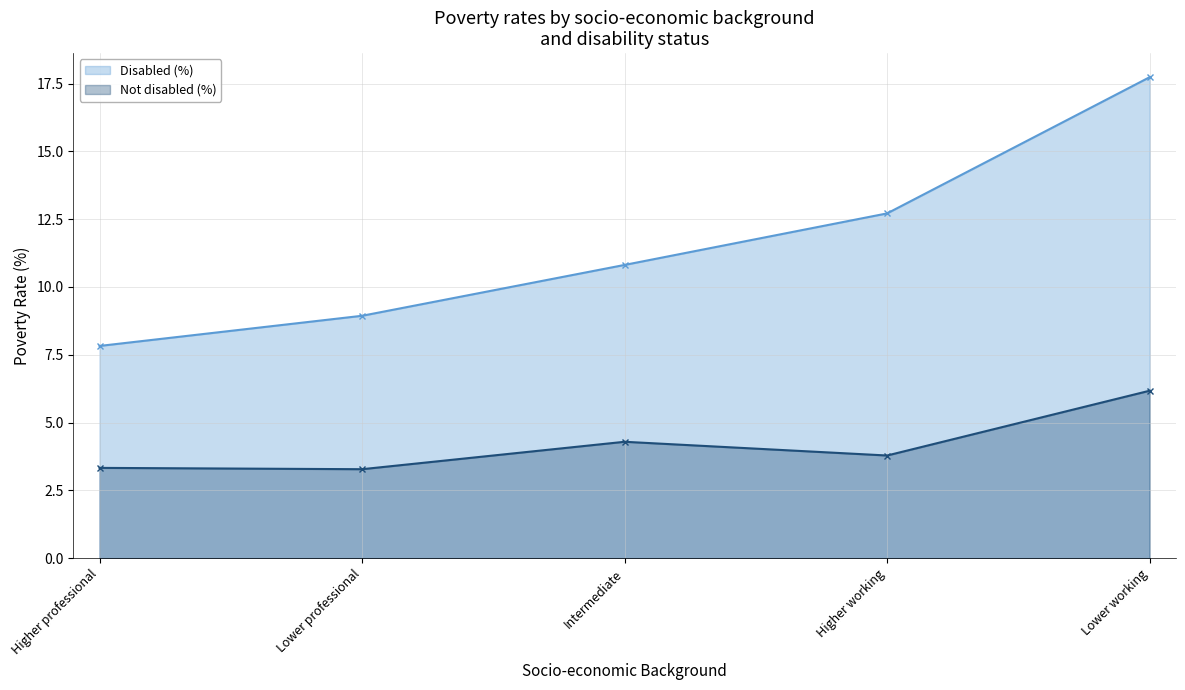

How many series are shown in this chart?

2